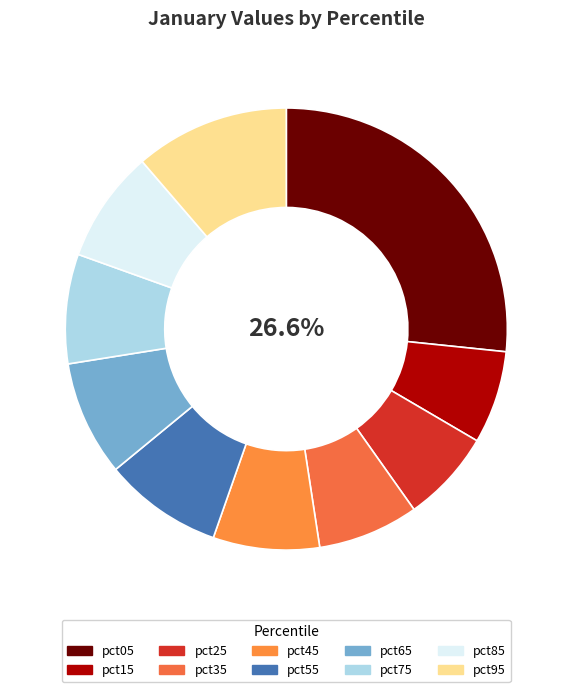

How many segments does this pie chart have?

10